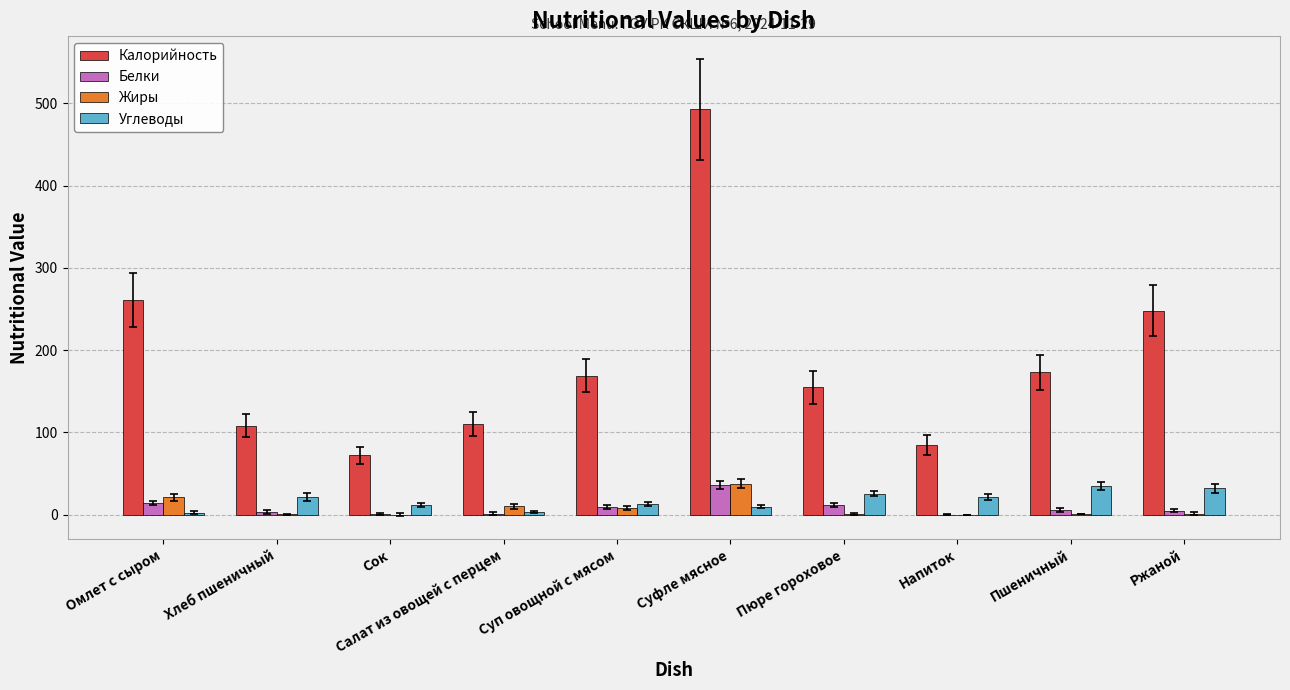

Where does the Белки series first go above 5?

Омлет с сыром